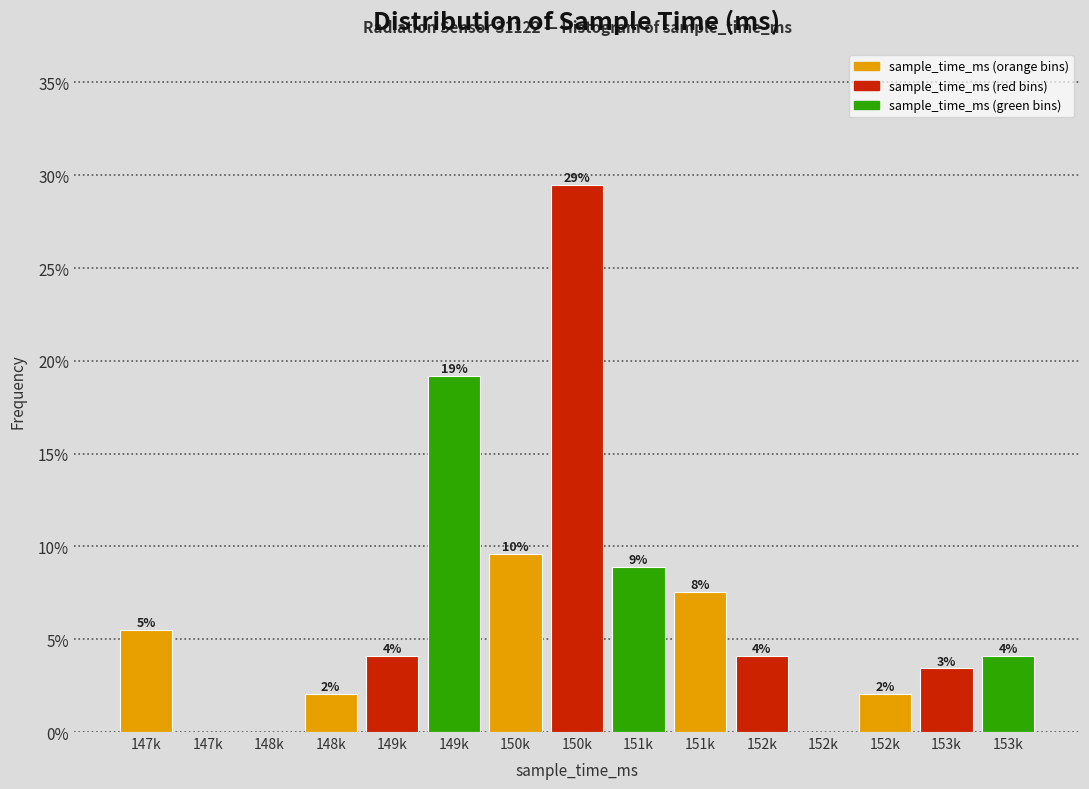

Are the bars horizontal?

No